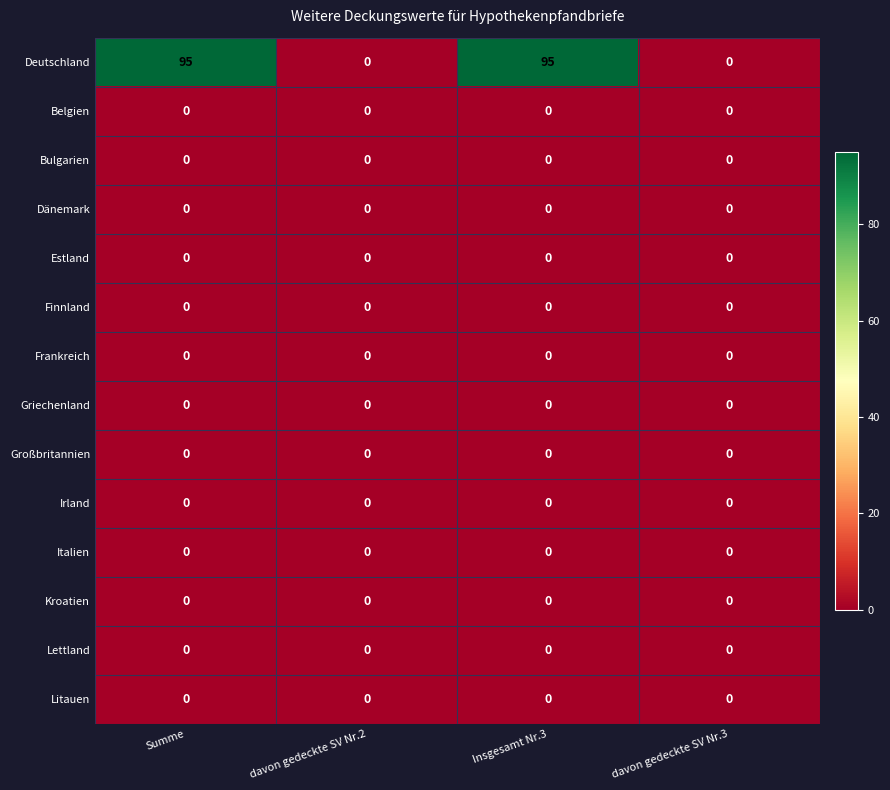

What is the maximum value shown in the chart?

95